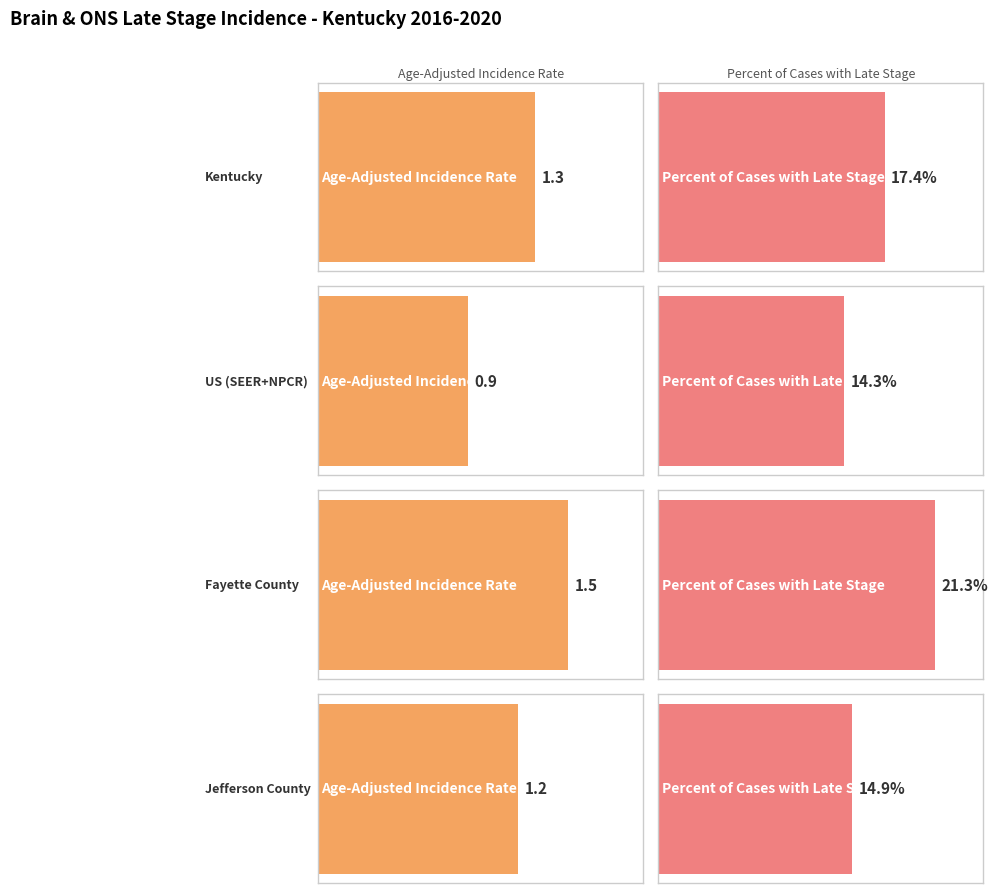

Count the number of categories in the chart.

4